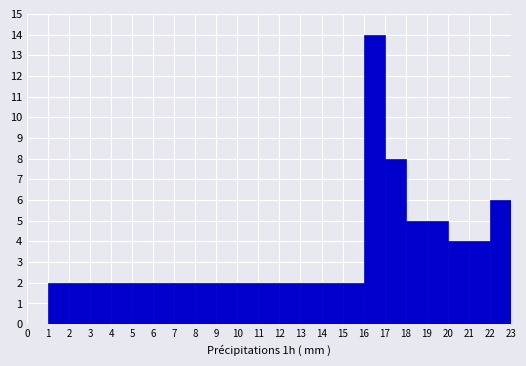

Reading left to right, list every bar in this chart as the range it spans on the x-axis followed by its height. The values are not printed on the chart, so give them approximately, as read against the axis.

0 to 1: 0
1 to 2: 2
2 to 3: 2
3 to 4: 2
4 to 5: 2
5 to 6: 2
6 to 7: 2
7 to 8: 2
8 to 9: 2
9 to 10: 2
10 to 11: 2
11 to 12: 2
12 to 13: 2
13 to 14: 2
14 to 15: 2
15 to 16: 2
16 to 17: 14
17 to 18: 8
18 to 19: 5
19 to 20: 5
20 to 21: 4
21 to 22: 4
22 to 23: 6